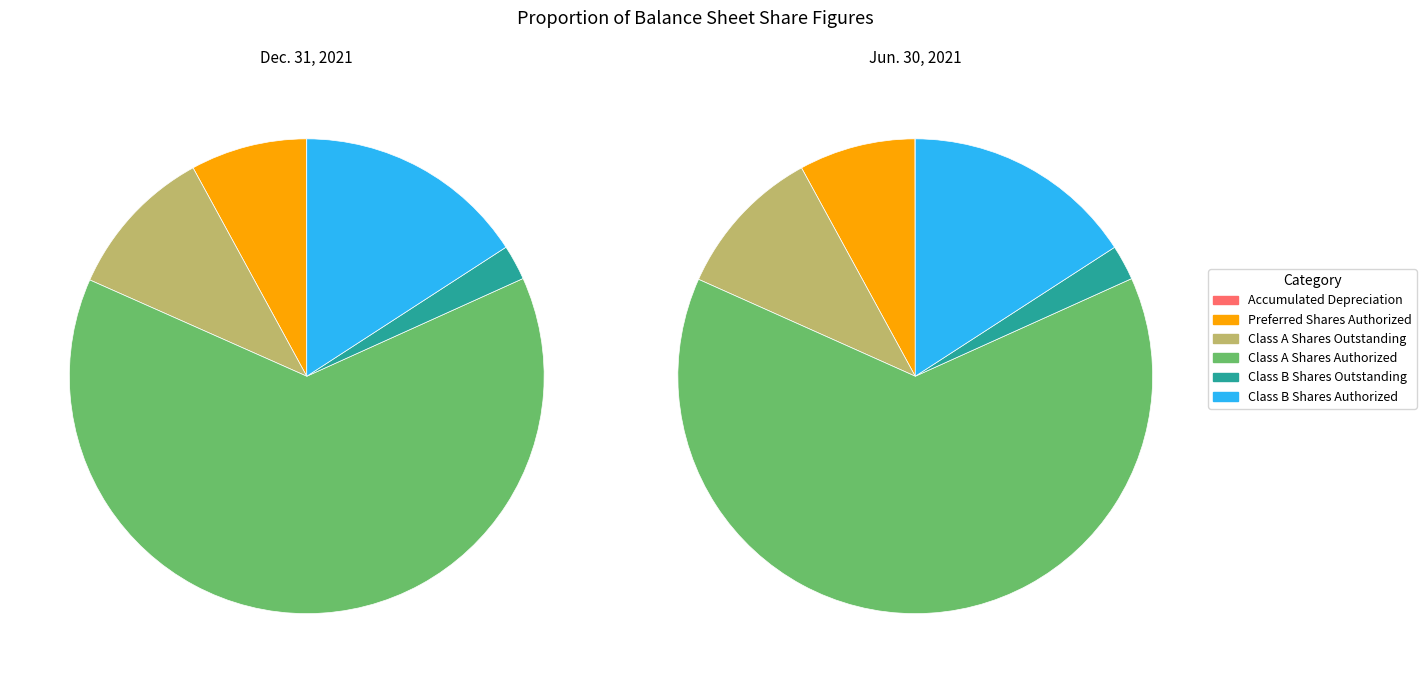

To the nearest percent, what portion does Class A Shares Outstanding represent?

10%